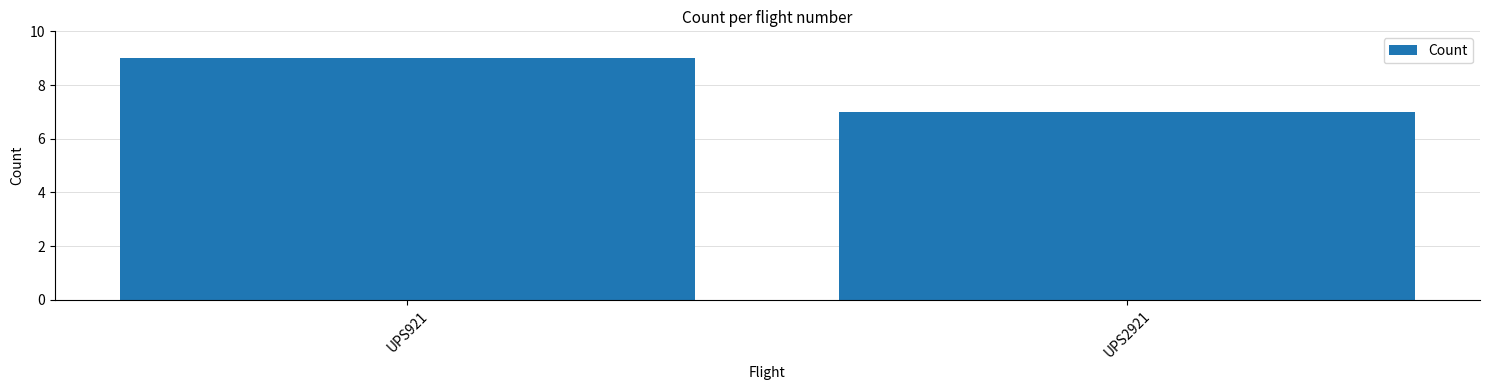

What is the ratio of the value at UPS921 to the value at UPS2921?

1.3